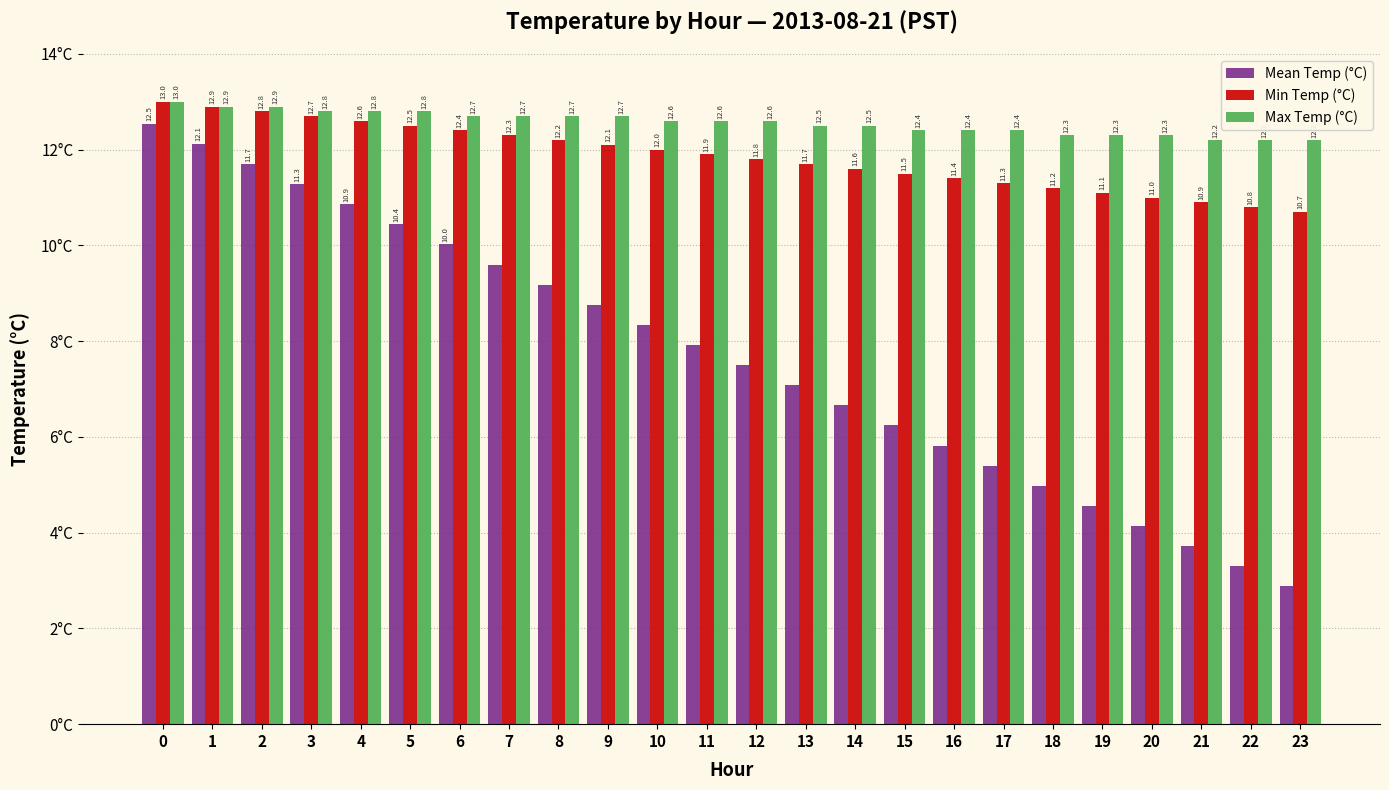

Which series changed the most between 11 and 15?

Mean Temp (°C)